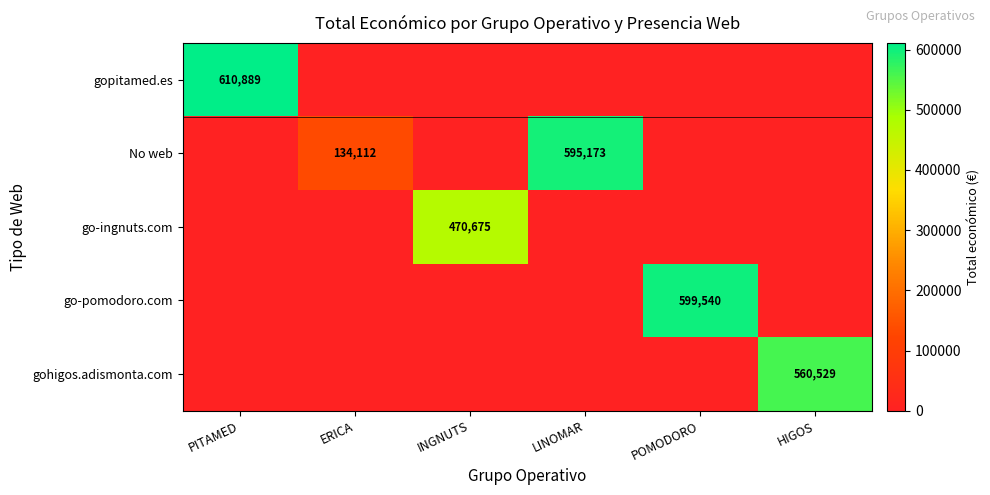

True or false: gopitamed.es has a value of 610889 at PITAMED.

True